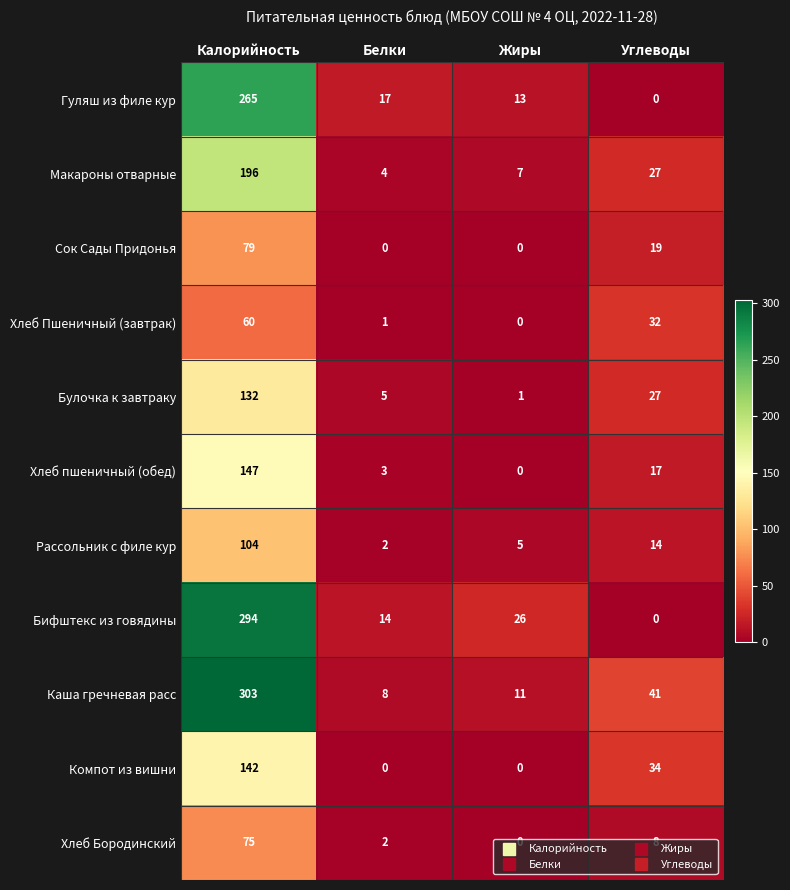

True or false: Макароны отварные has a value of 4 at Белки.

True